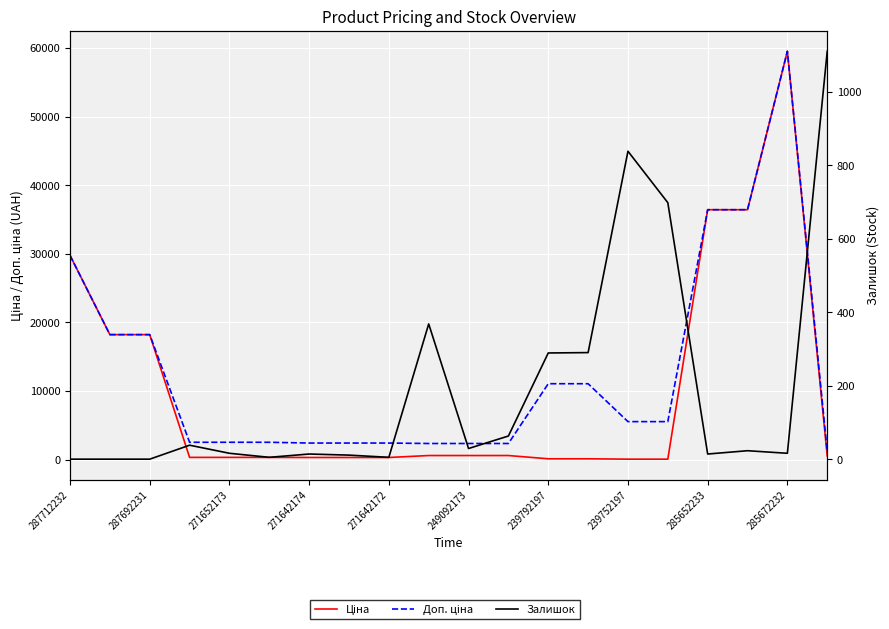

True or false: Доп. ціна and Ціна cross at least once.

False